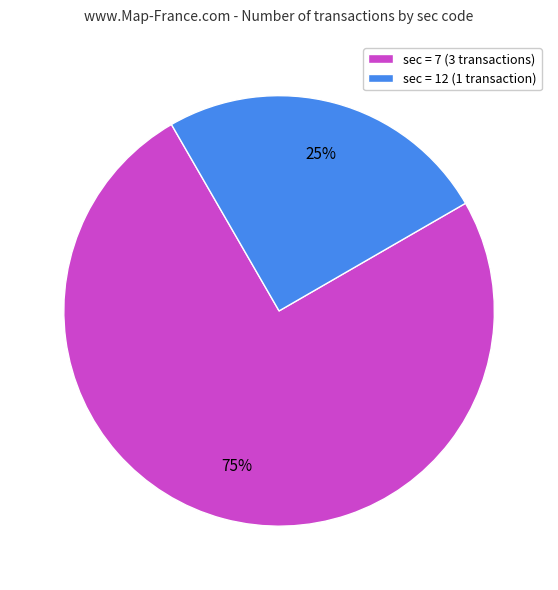

How many segments does this pie chart have?

2